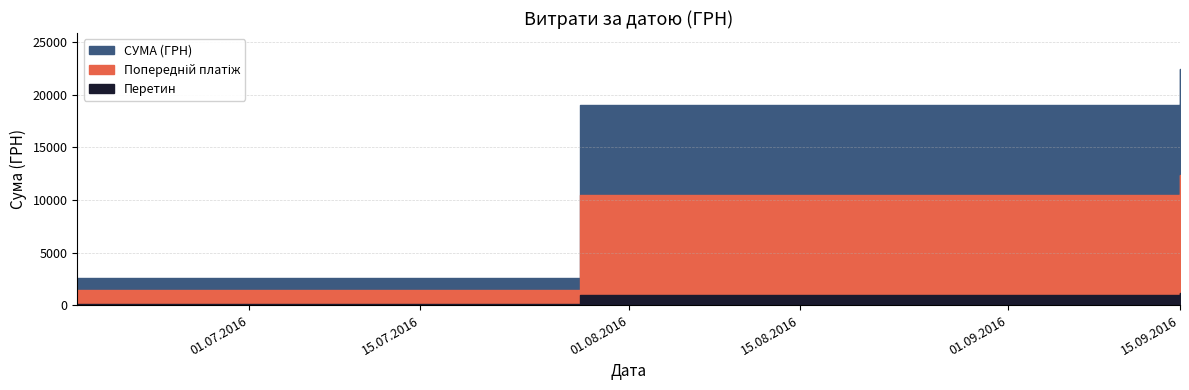

What is the average value?

14705.2